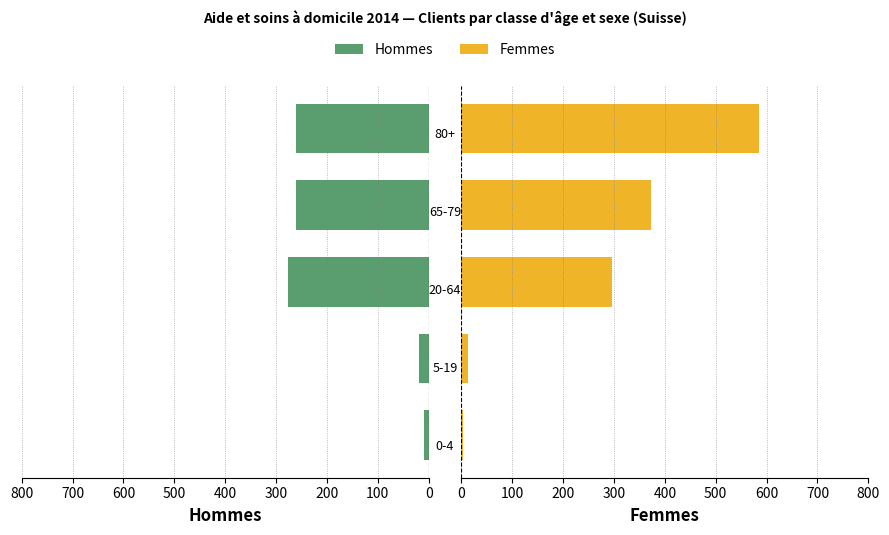

What is the value of the Hommes bar at the 5th from the left?

261